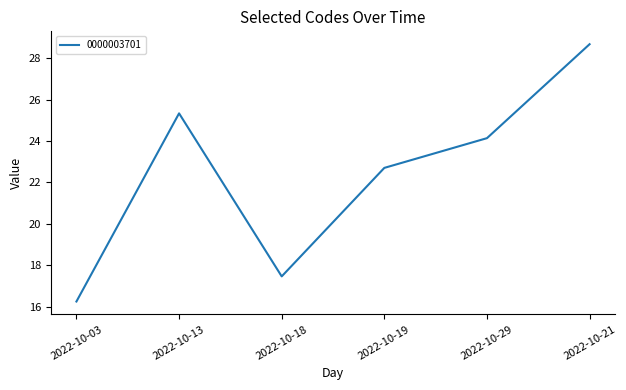

Reading left to right, list all the values displayed in this chart.

2022-10-03=16.2	2022-10-13=25.3	2022-10-18=17.5	2022-10-19=22.7	2022-10-29=24.1	2022-10-21=28.7